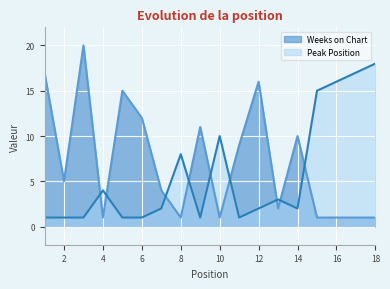

Reading right to left, transcribe all the data shown in this chart.

Weeks on Chart: 18=1	17=1	16=1	15=1	14=10	13=2	12=16	11=9	10=1	9=11	8=1	7=4	6=12	5=15	4=1	3=20	2=5	1=17
Peak Position: 18=18	17=17	16=16	15=15	14=2	13=3	12=2	11=1	10=10	9=1	8=8	7=2	6=1	5=1	4=4	3=1	2=1	1=1